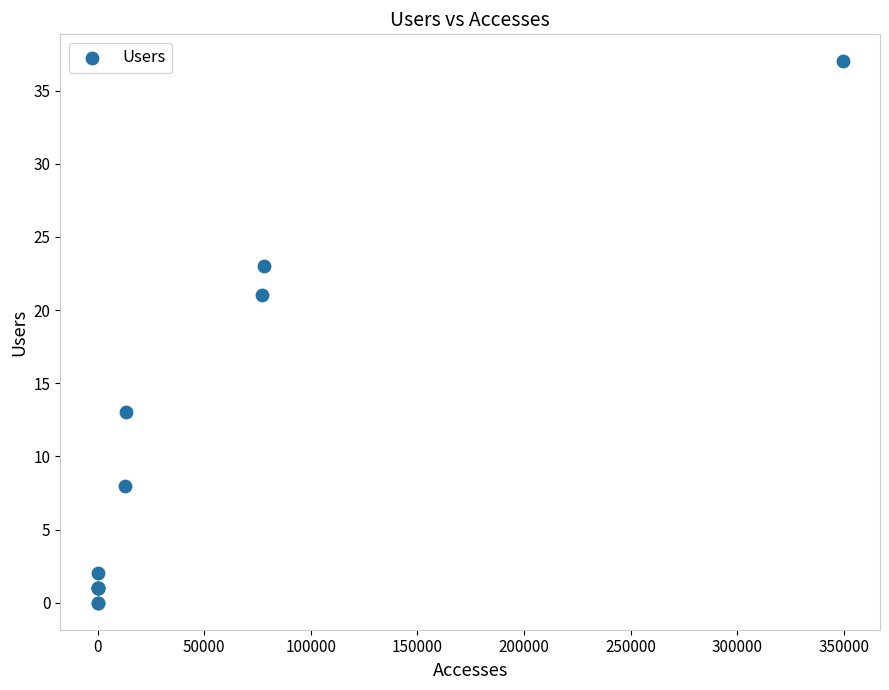

What Y value in the scatter plot is closest to 18?

21